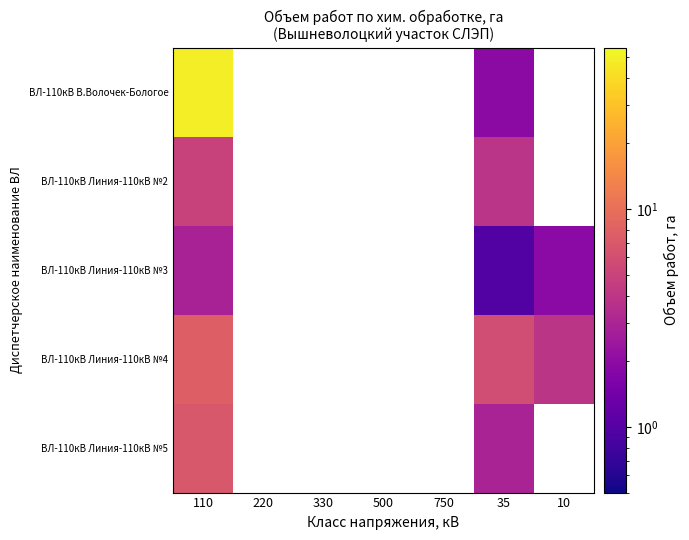

What is the difference between the maximum and minimum values in the ВЛ-110кВ Линия-110кВ №4 series?

3.9